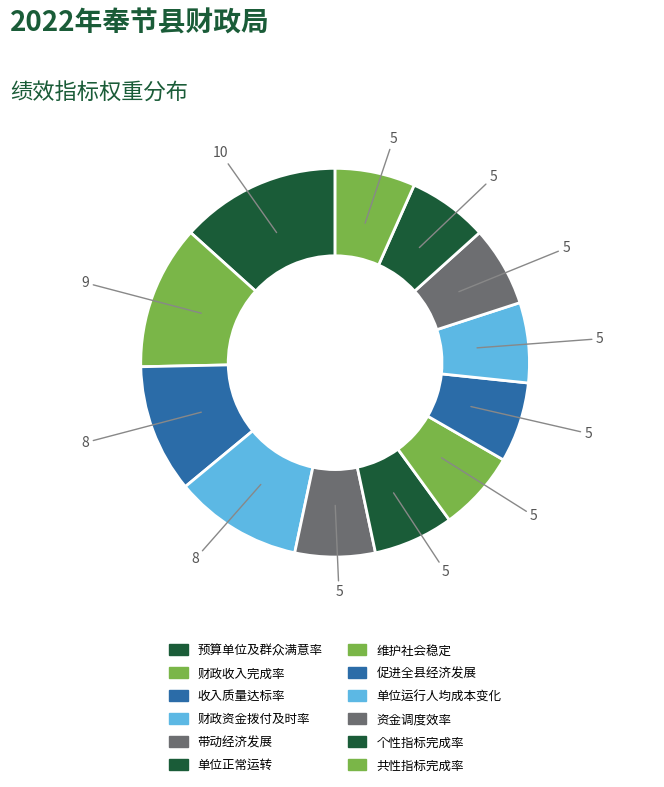

Is 资金调度效率 the majority of the pie?

No